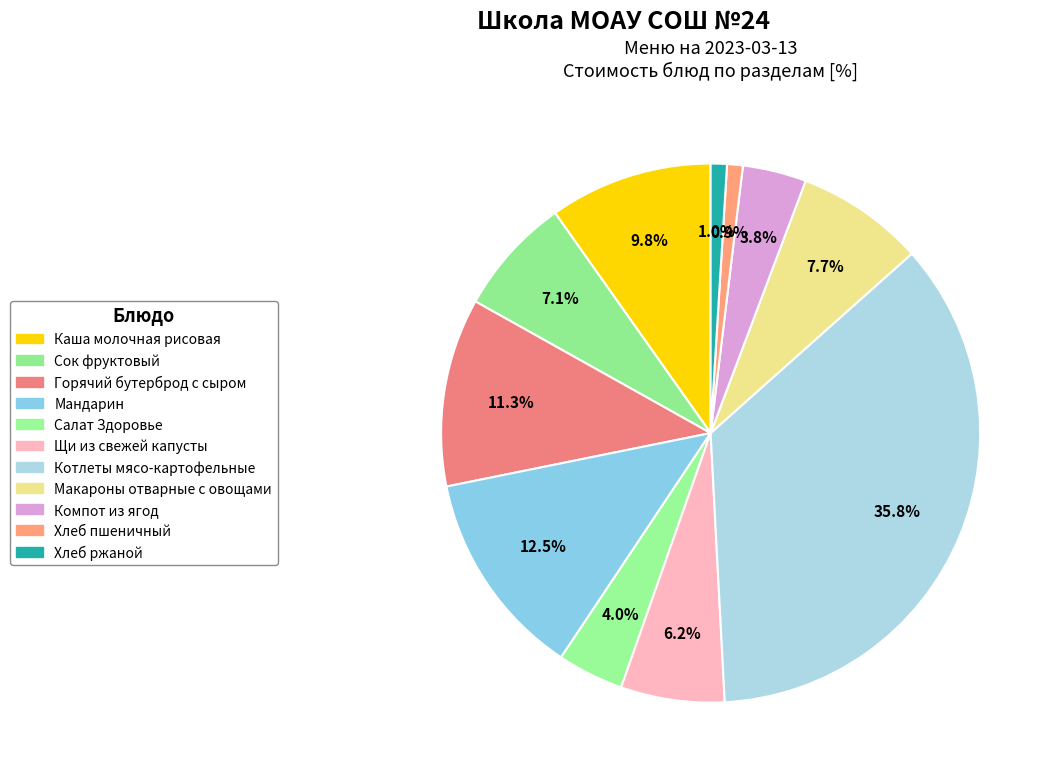

True or false: Макароны отварные с овощами accounts for 17% of the total.

False